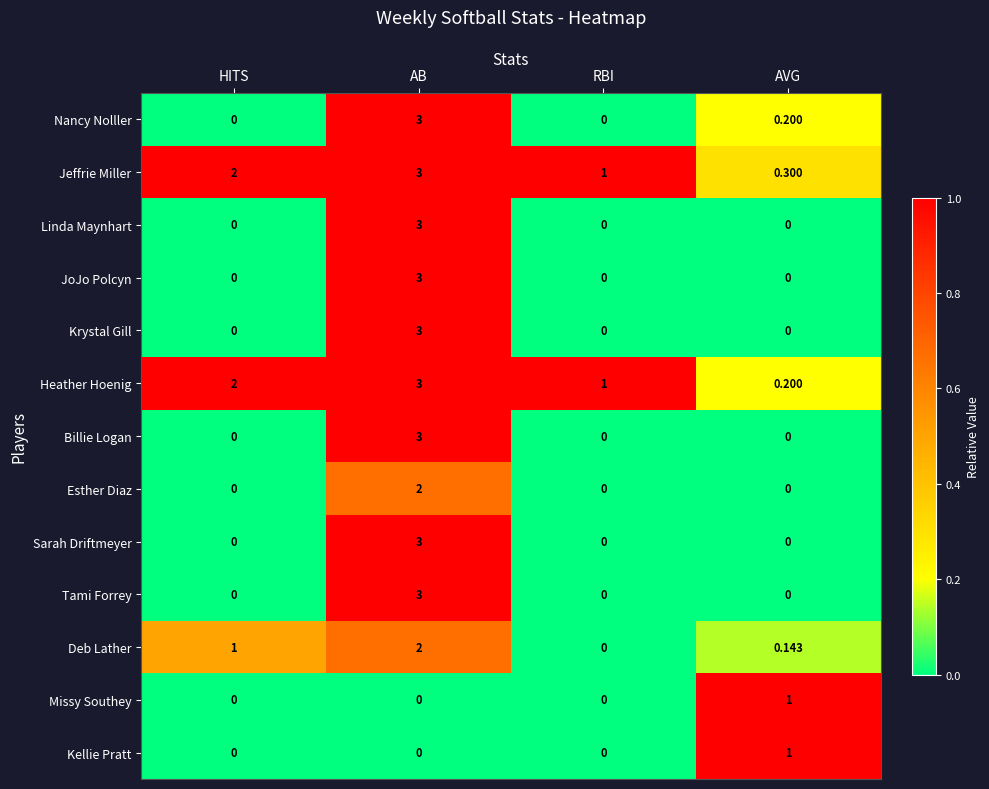

Which label corresponds to the largest value in the chart?

AB